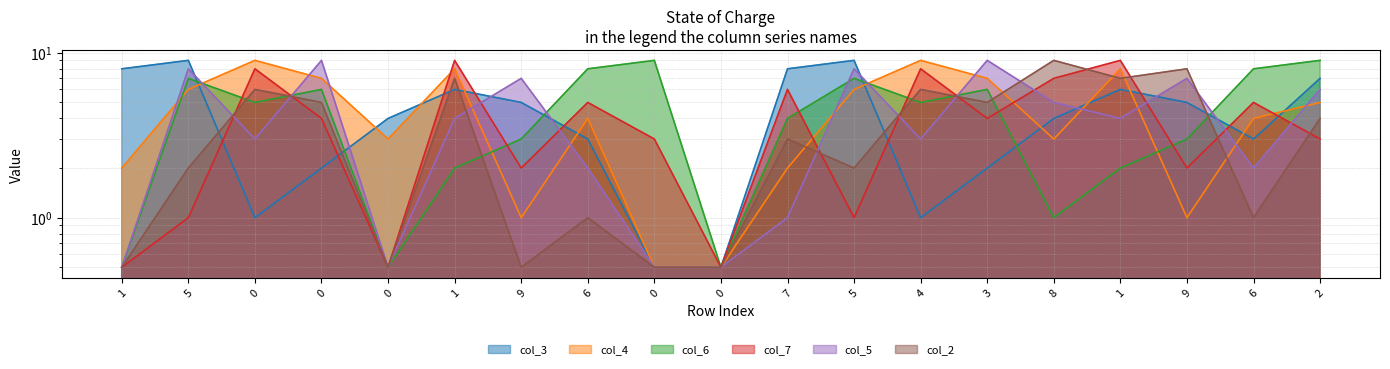

What is the maximum value for col_5?

9.0